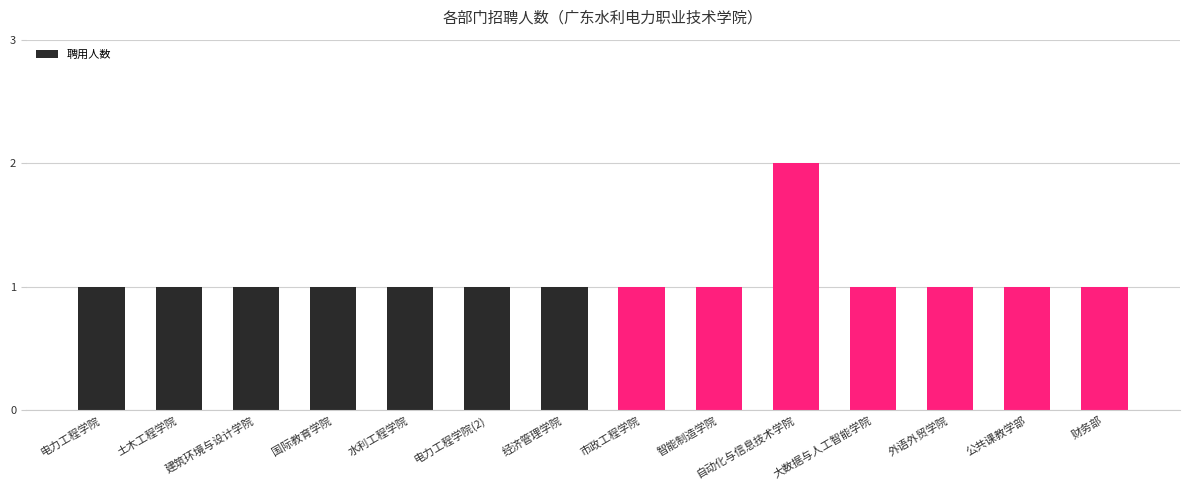

What is the average value?

1